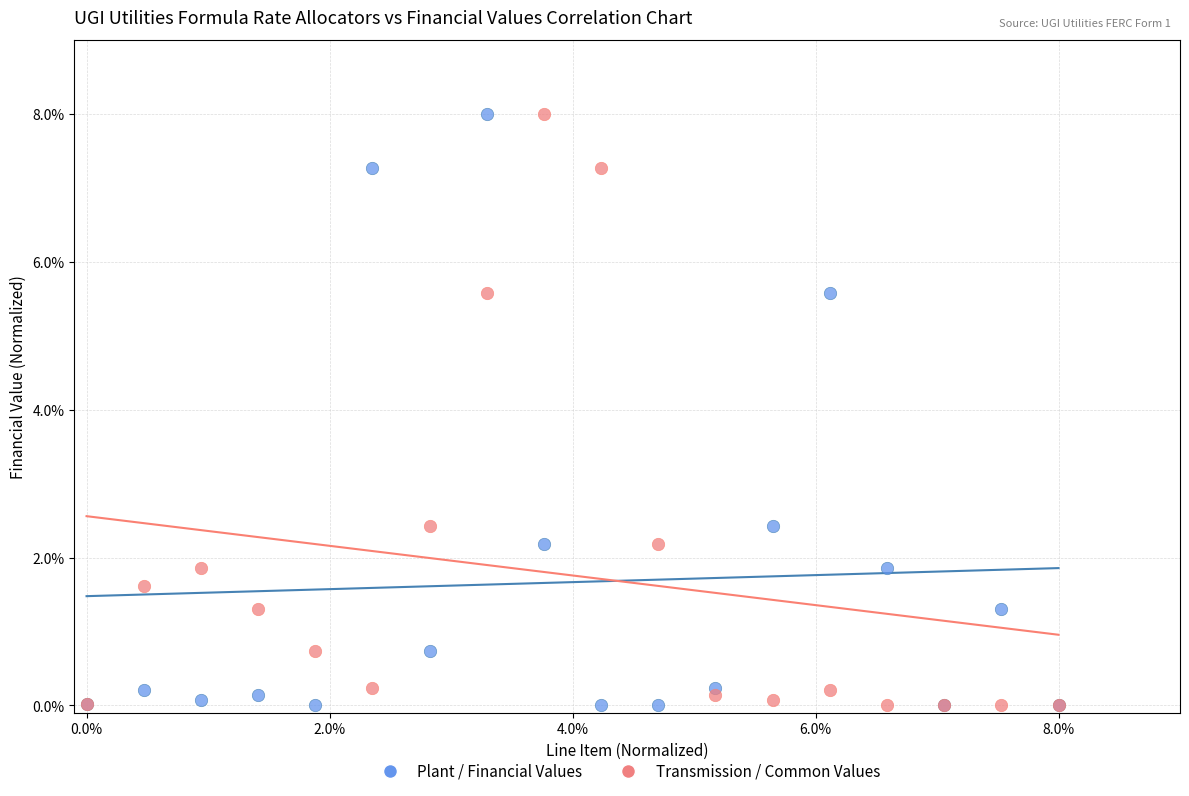

What are all the series names shown in the legend?

Plant / Financial Values, Transmission / Common Values